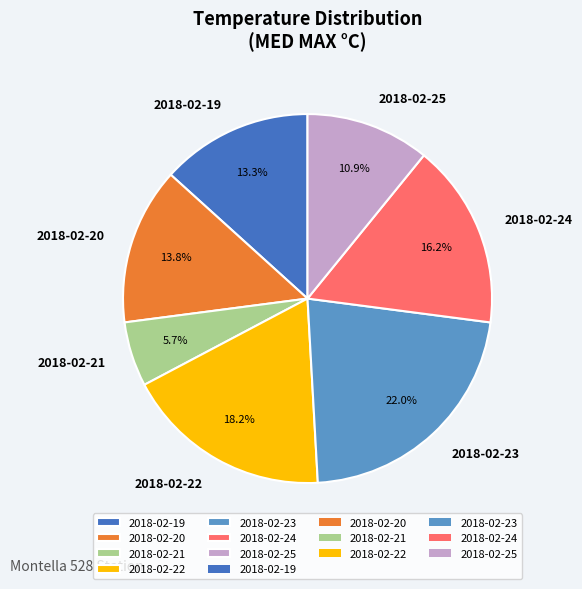

Which has a higher value, 2018-02-25 or 2018-02-20?

2018-02-20